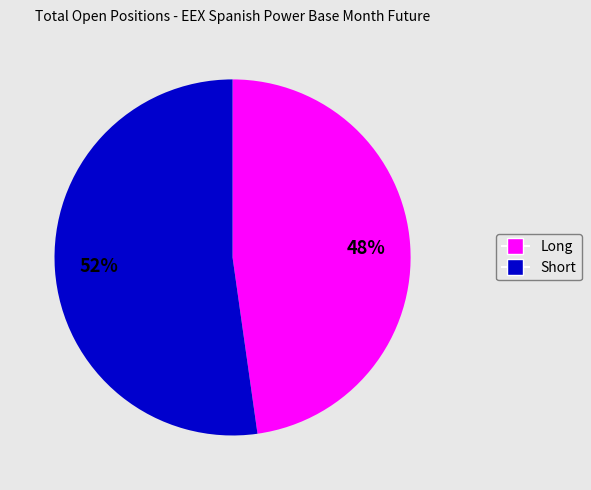

To the nearest percent, what is the average slice percentage?

50%